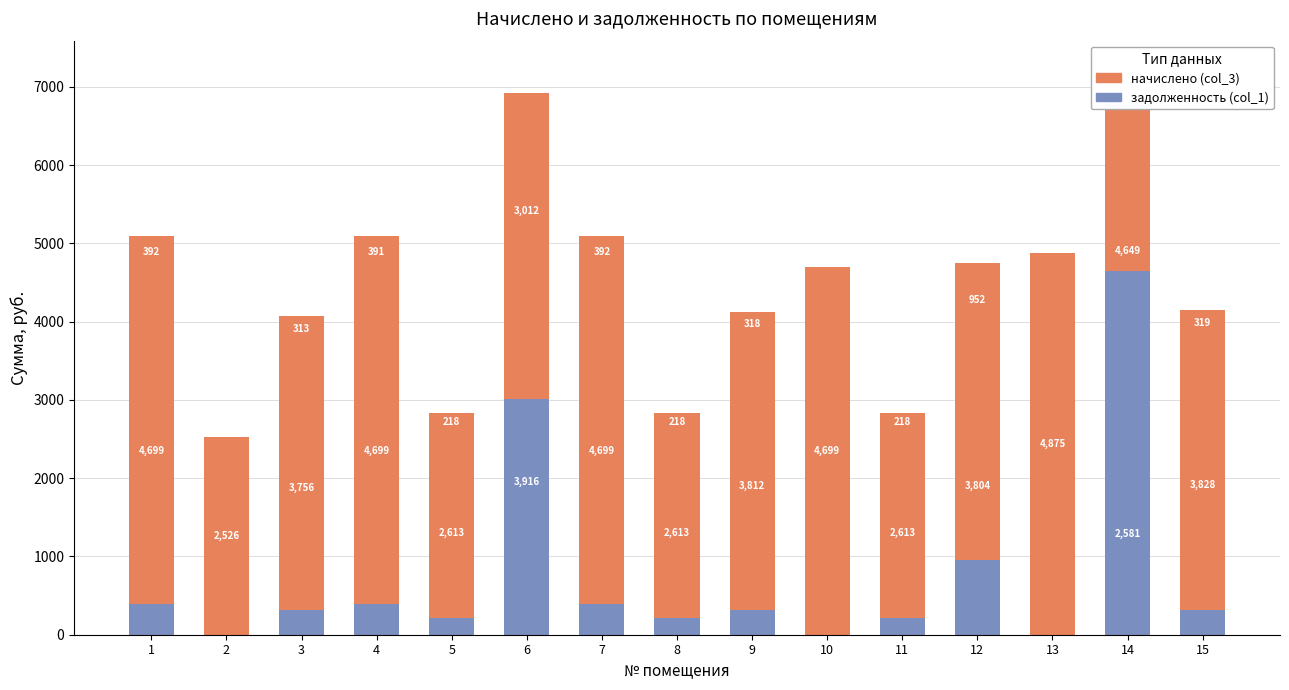

Are the bars horizontal?

No